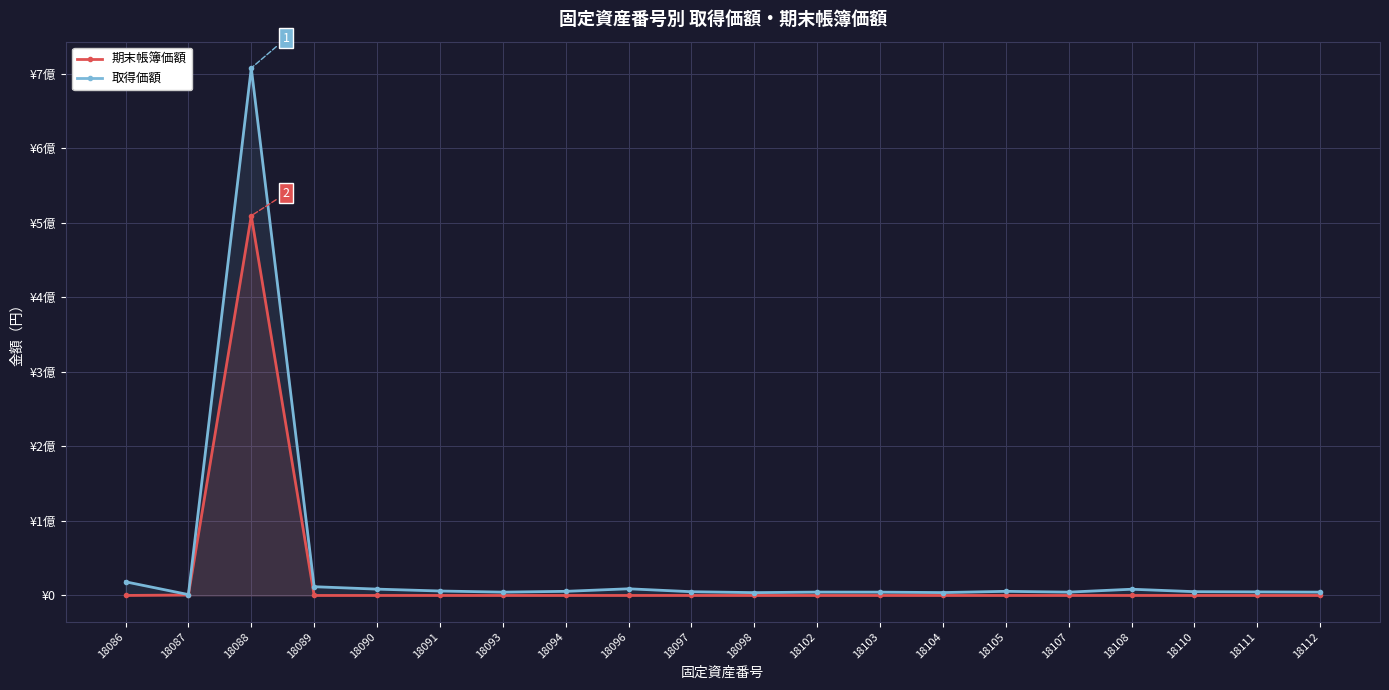

Which series has the largest total across all categories?

取得価額